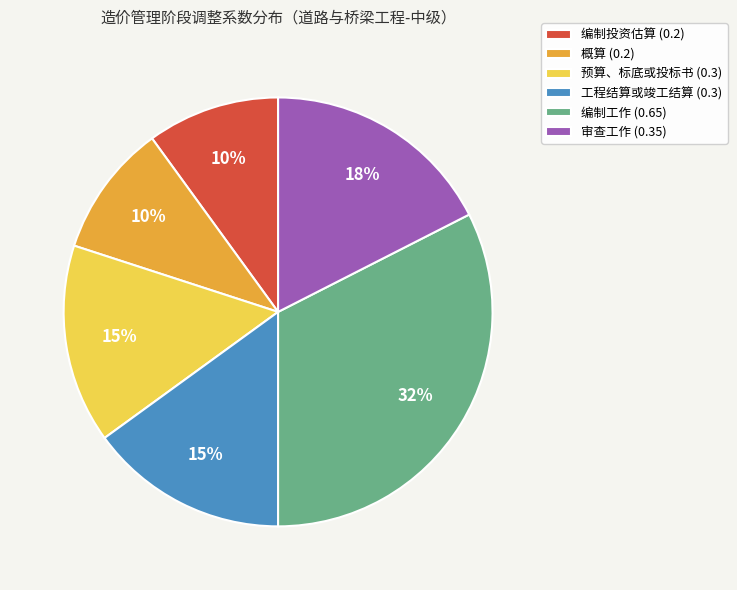

Between 编制投资估算 (0.2) and 预算、标底或投标书 (0.3), which is larger?

预算、标底或投标书 (0.3)